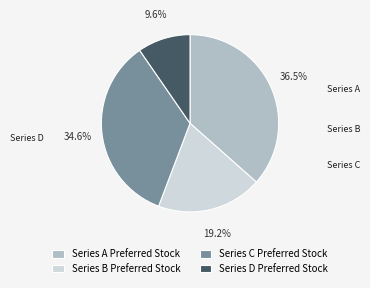

To the nearest percent, what percentage of the pie is Series C Preferred Stock?

35%